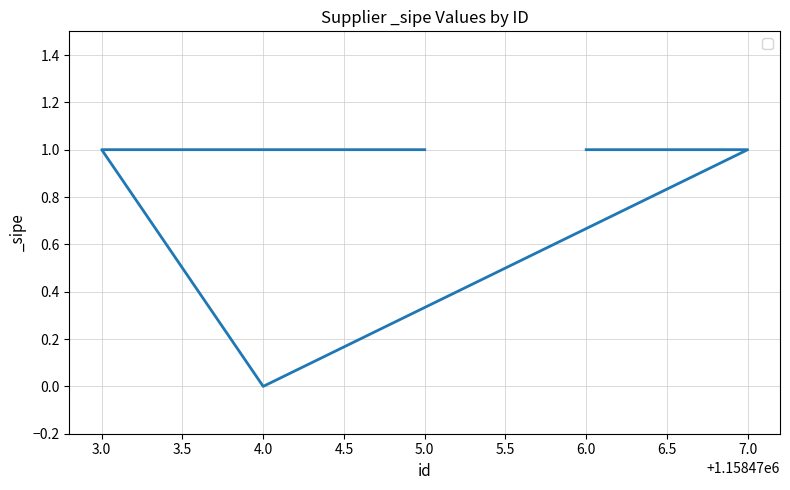

List the labels in order of value, largest first.

5.0, 3.0, 7.0, 6.0, 4.0